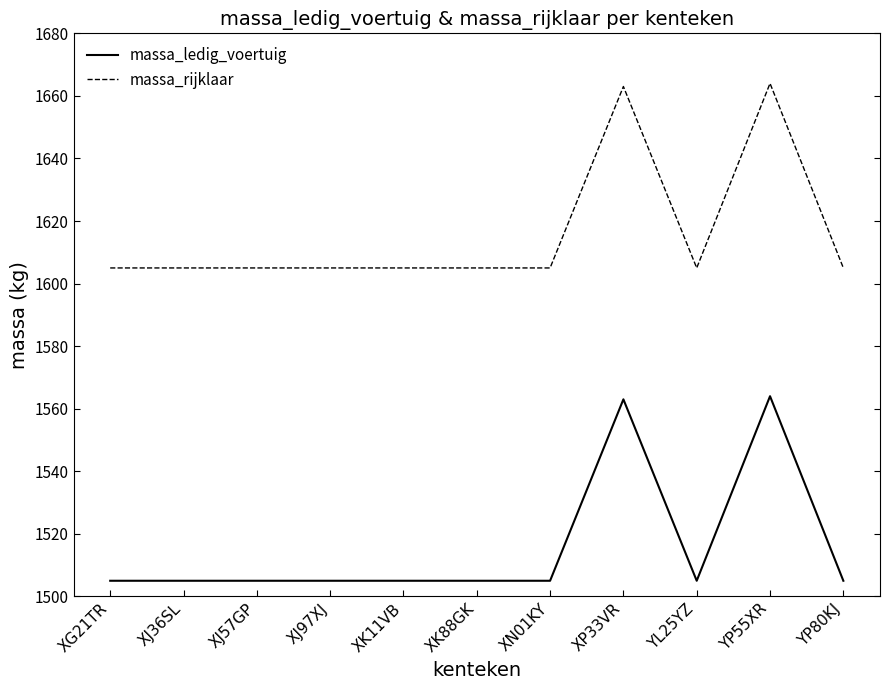

What is the spread (max minus min) of values at YP55XR?

100